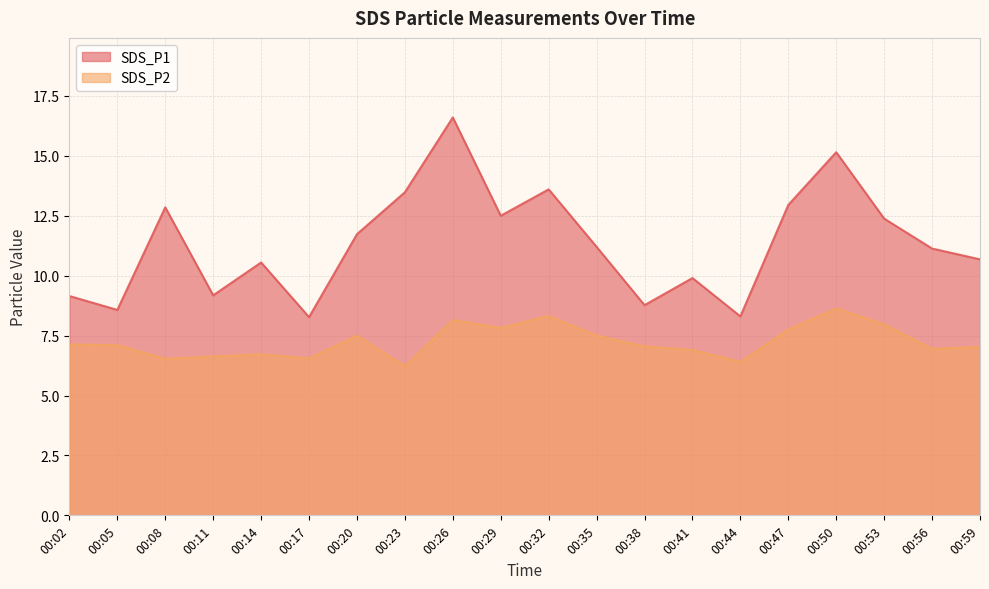

How many series are shown in this chart?

2